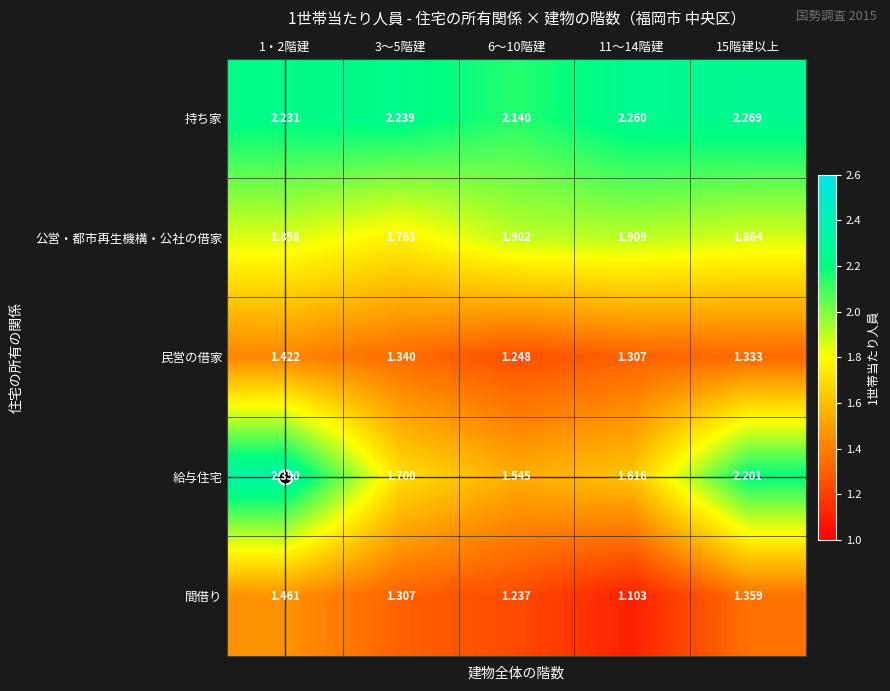

Which series changed the most between 11～14階建 and 15階建以上?

給与住宅